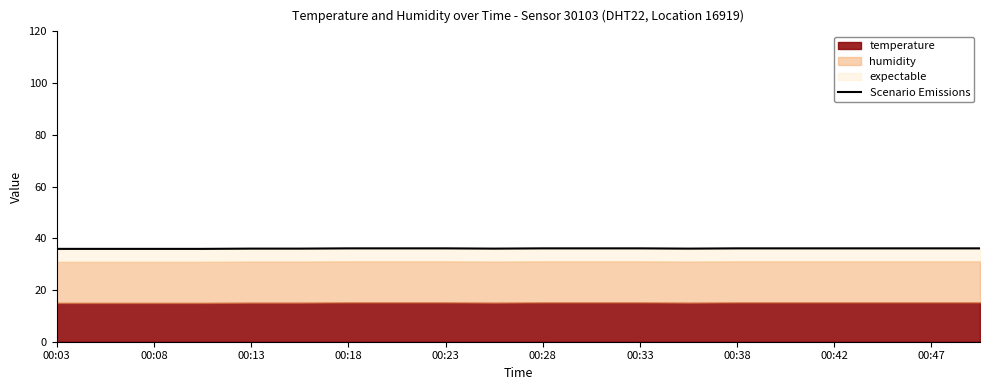

What is the difference between the maximum and minimum values?

0.2